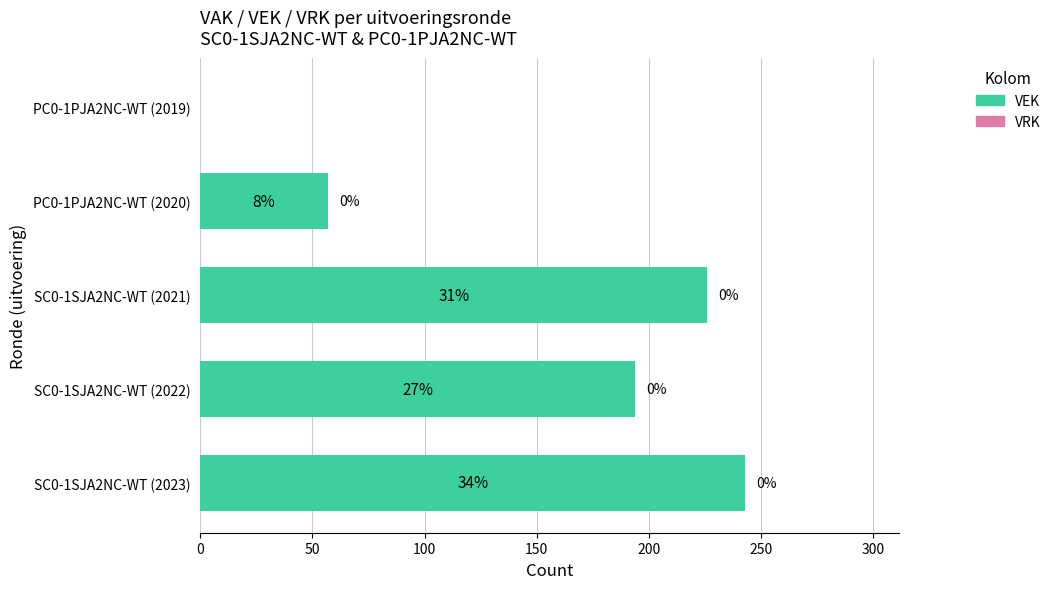

What is the change in value from SC0-1SJA2NC-WT (2021) to PC0-1PJA2NC-WT (2020)?

-169